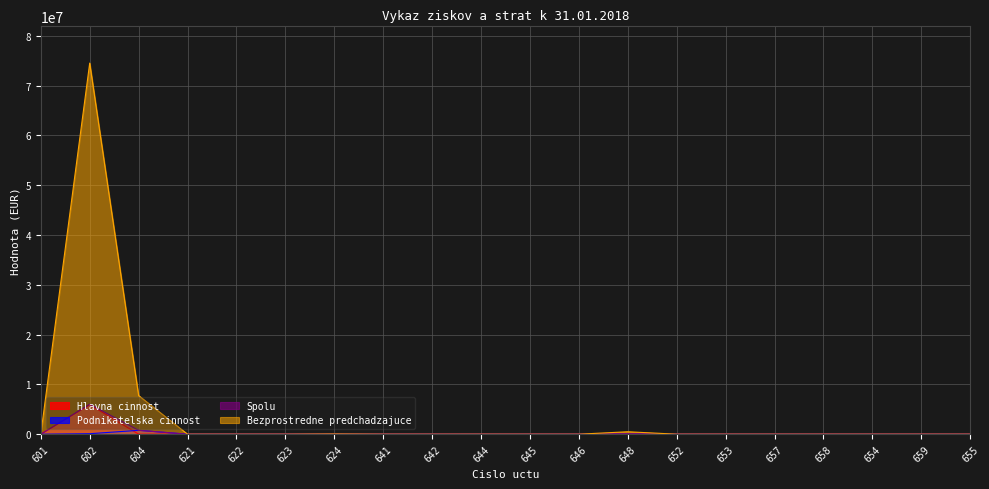

What is the difference between the Hlavna cinnost values at 622 and 621?

240.0